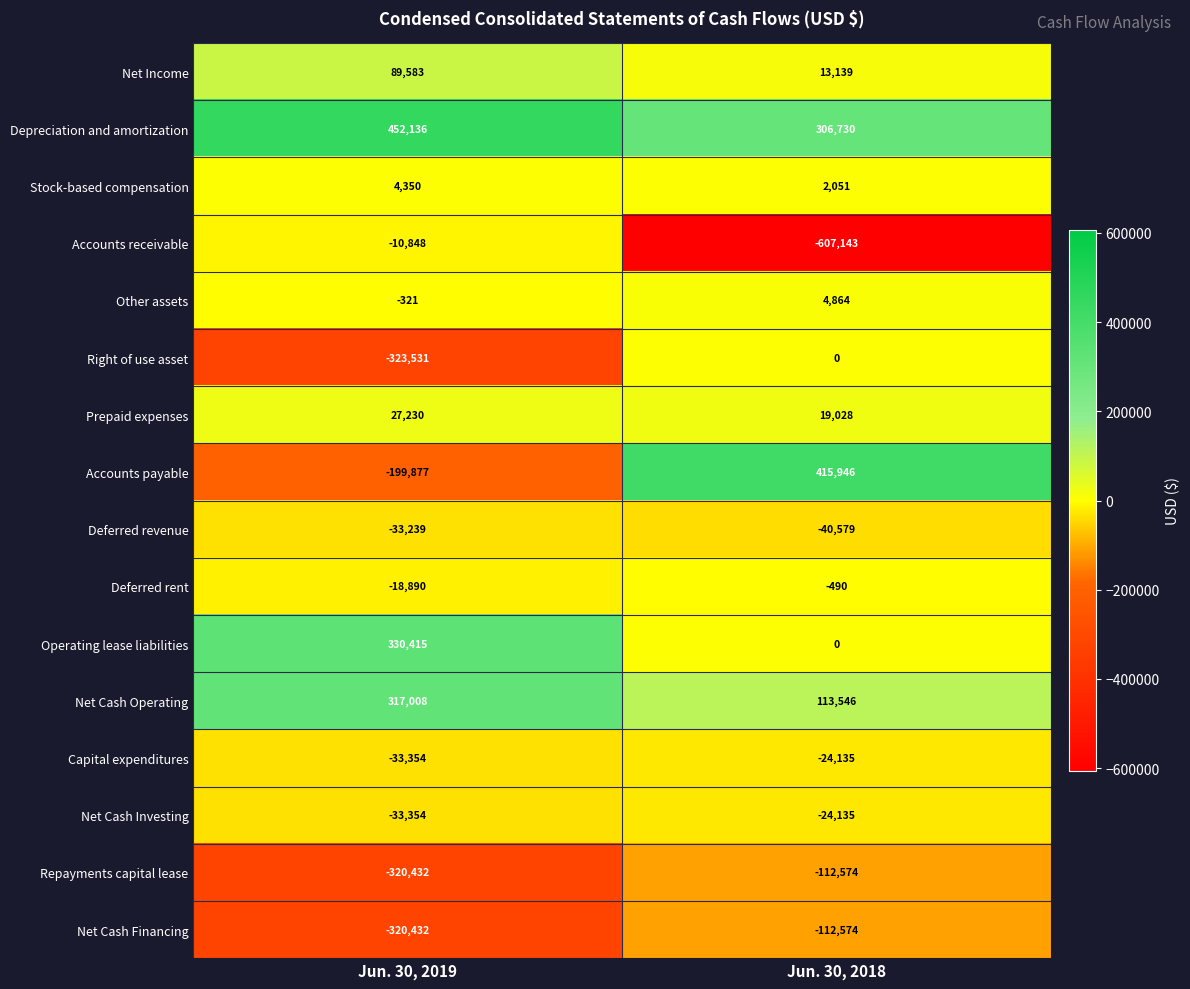

How many data points does each series have?

2